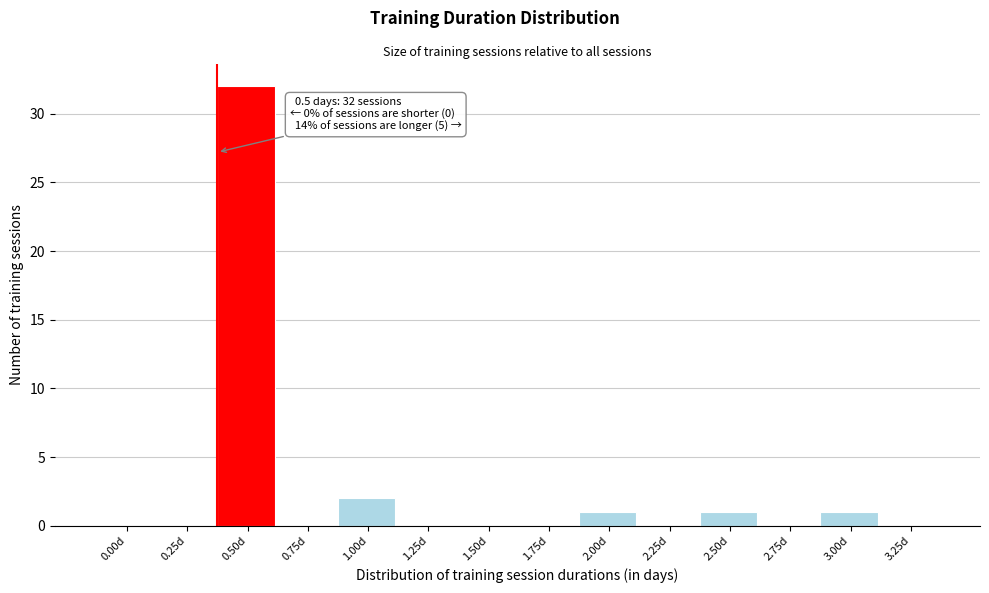

Reading left to right, list all the values displayed in this chart.

0.00d=0	0.25d=0	0.50d=32	0.75d=0	1.00d=2	1.25d=0	1.50d=0	1.75d=0	2.00d=1	2.25d=0	2.50d=1	2.75d=0	3.00d=1	3.25d=0